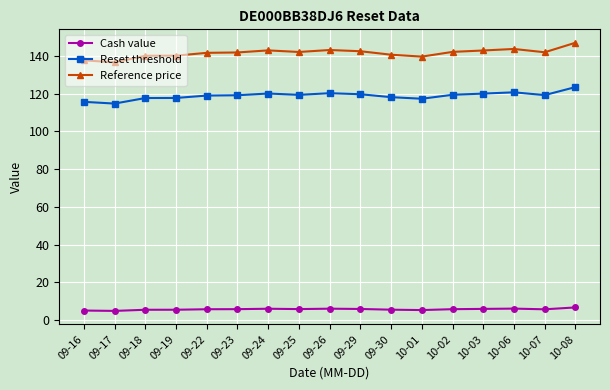

What position from the right is 09-26?

9